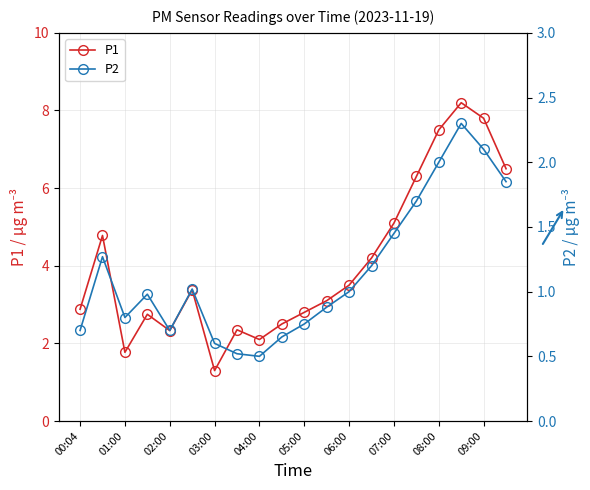

What is the maximum value for P1?

8.2